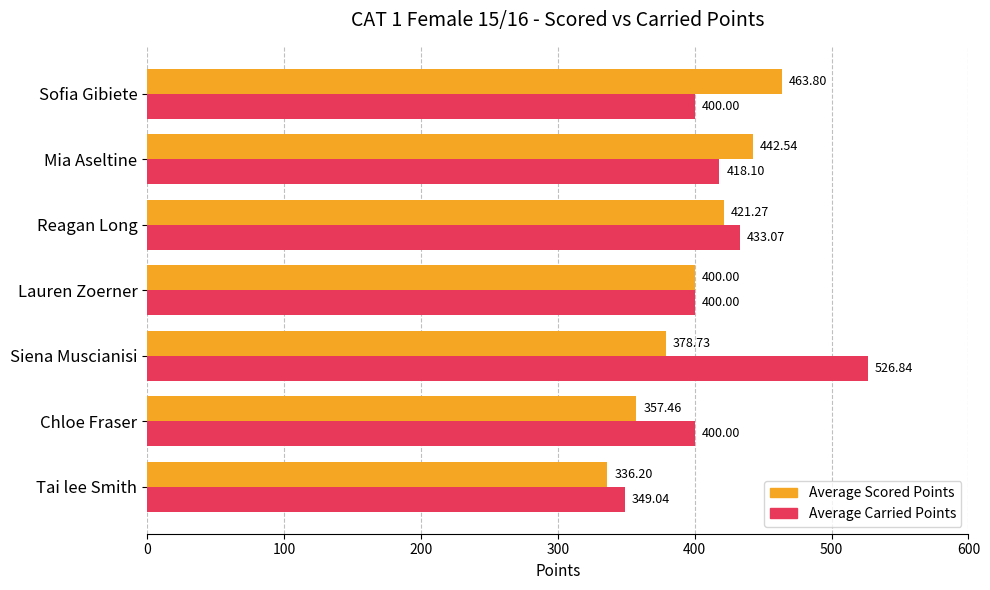

Rank the categories by Average Scored Points value from highest to lowest.

Sofia Gibiete, Mia Aseltine, Reagan Long, Lauren Zoerner, Siena Muscianisi, Chloe Fraser, Tai lee Smith